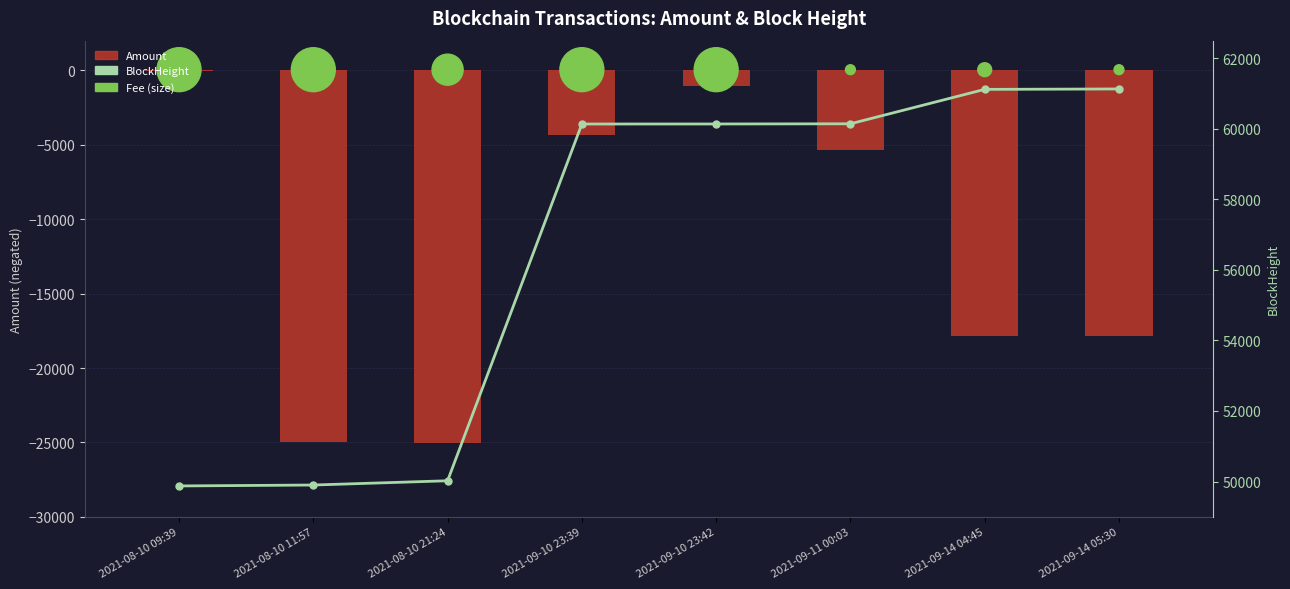

At which category is the sum across all series the highest?

2021-09-10 23:42